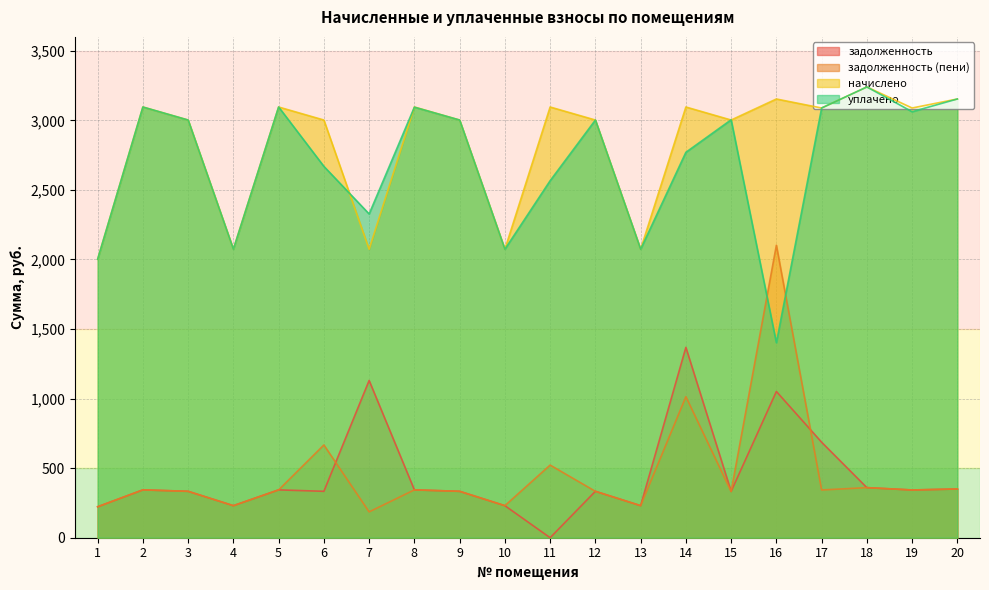

Which series has the largest total across all categories?

начислено